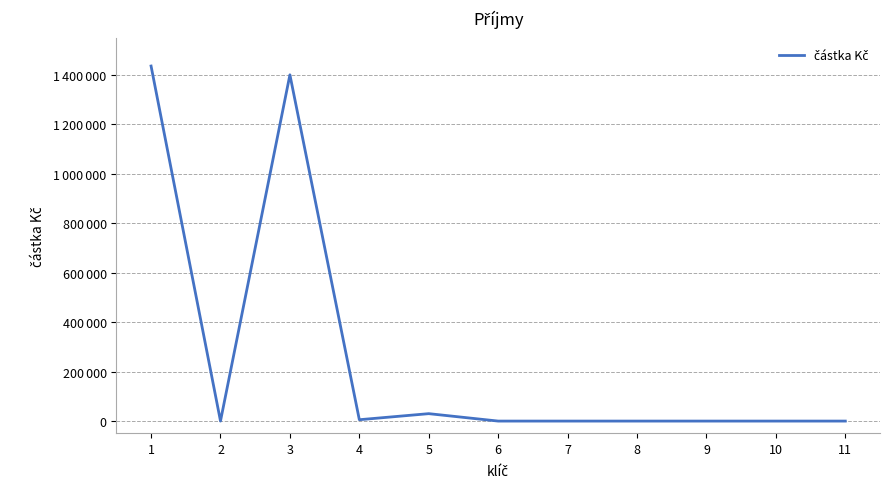

How many points are higher than both their immediate neighbors (excluding endpoints)?

2